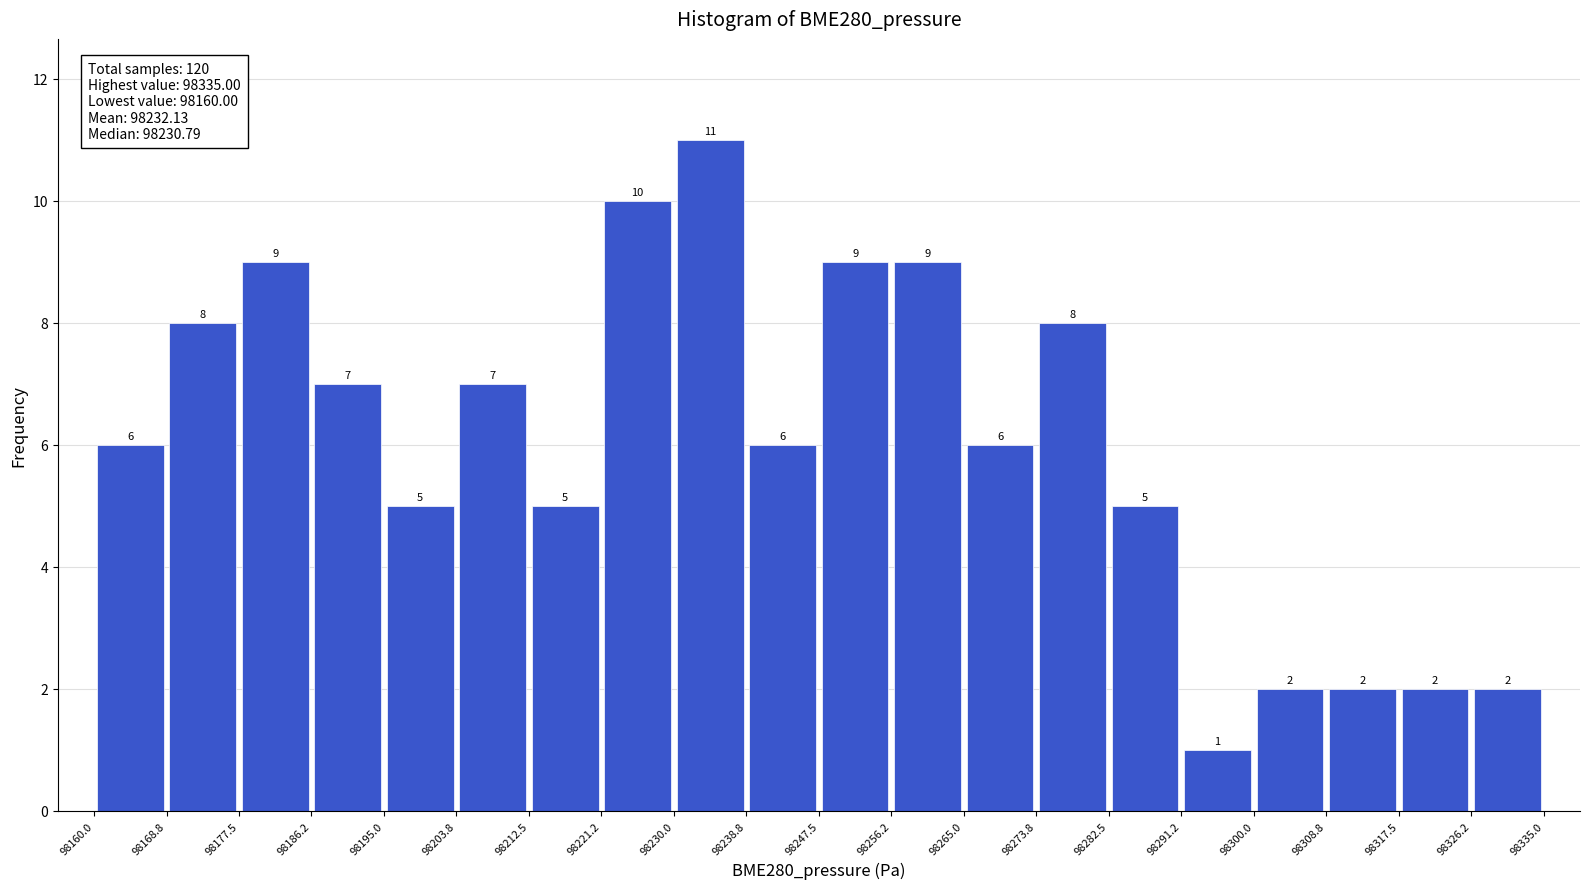

Reading left to right, list every bar in this chart as the range it spans on the x-axis followed by its height.

98160.0 to 98168.8: 6
98168.8 to 98177.5: 8
98177.5 to 98186.2: 9
98186.2 to 98195.0: 7
98195.0 to 98203.8: 5
98203.8 to 98212.5: 7
98212.5 to 98221.2: 5
98221.2 to 98230.0: 10
98230.0 to 98238.8: 11
98238.8 to 98247.5: 6
98247.5 to 98256.2: 9
98256.2 to 98265.0: 9
98265.0 to 98273.8: 6
98273.8 to 98282.5: 8
98282.5 to 98291.2: 5
98291.2 to 98300.0: 1
98300.0 to 98308.8: 2
98308.8 to 98317.5: 2
98317.5 to 98326.2: 2
98326.2 to 98335.0: 2